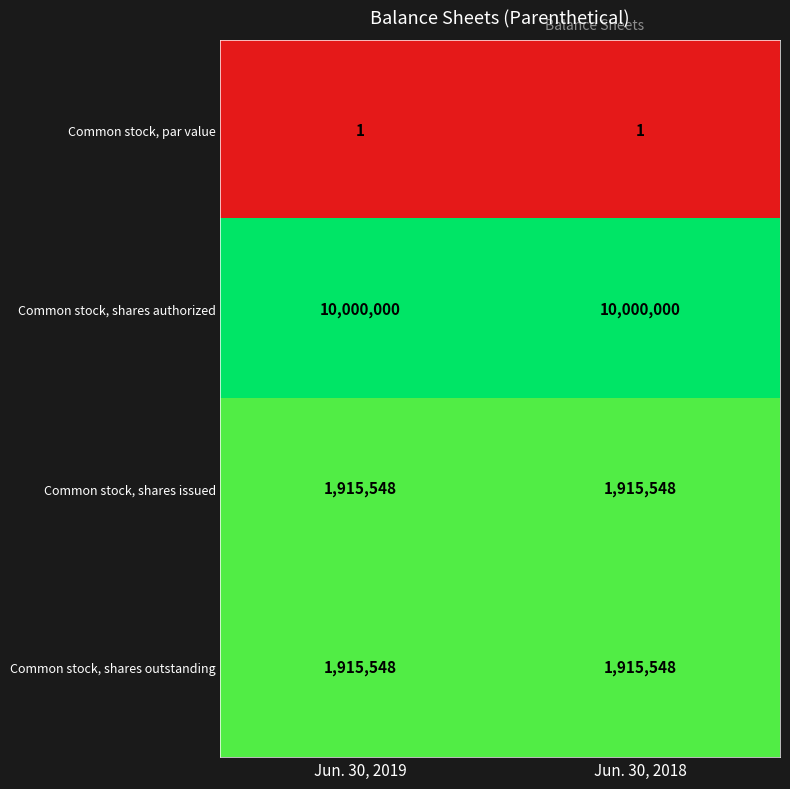

What is the highest value of the Common stock, shares outstanding series?

1915548